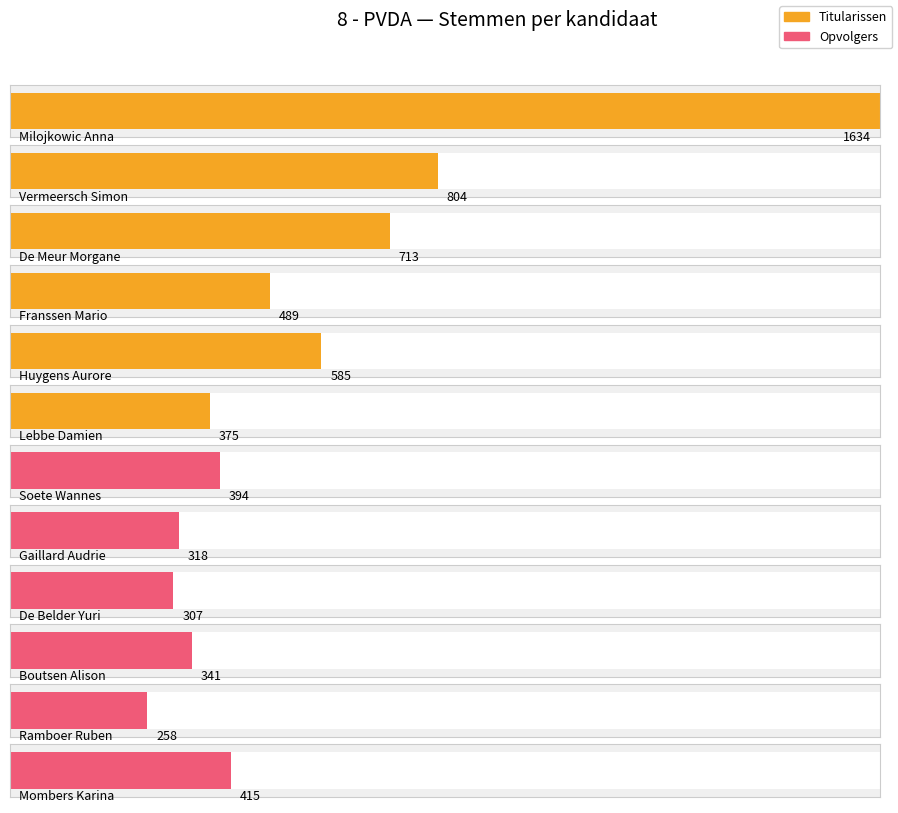

Which category has the highest value across all series?

Milojkowic Anna